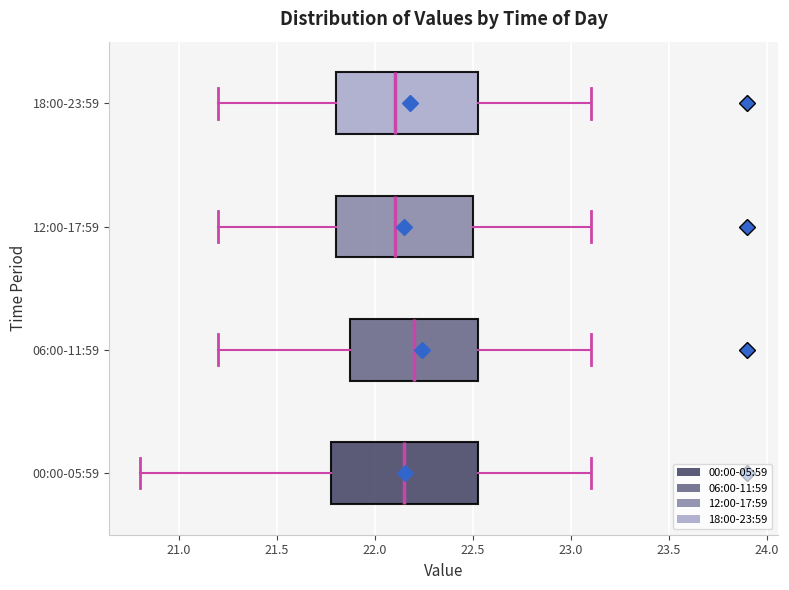

Reading bottom to top, read every box against the x-axis: the position of its median line, the range the box covers, and the ends of its whiskers. The values are not printed on the chart, so give them approximately, as read against the axis.

00:00-05:59: median 22.15, box 21.80 to 22.55, whiskers 20.80 to 23.10
06:00-11:59: median 22.20, box 21.90 to 22.55, whiskers 21.20 to 23.10
12:00-17:59: median 22.10, box 21.80 to 22.50, whiskers 21.20 to 23.10
18:00-23:59: median 22.10, box 21.80 to 22.55, whiskers 21.20 to 23.10